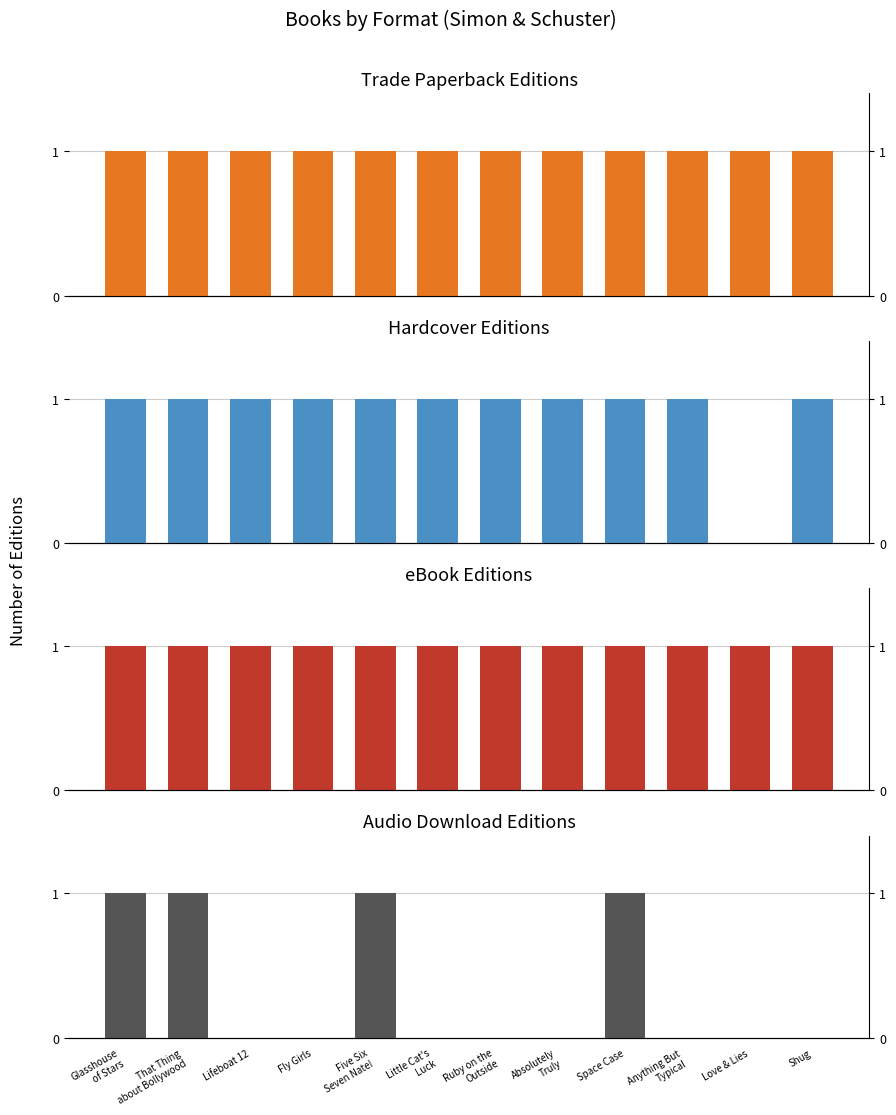

Reading left to right, list all the values displayed in this chart.

Trade Paperback: Glasshouse
of Stars=1	That Thing
about Bollywood=1	Lifeboat 12=1	Fly Girls=1	Five Six
Seven Nate!=1	Little Cat's
Luck=1	Ruby on the
Outside=1	Absolutely
Truly=1	Space Case=1	Anything But
Typical=1	Love & Lies=1	Shug=1
Hardcover: Glasshouse
of Stars=1	That Thing
about Bollywood=1	Lifeboat 12=1	Fly Girls=1	Five Six
Seven Nate!=1	Little Cat's
Luck=1	Ruby on the
Outside=1	Absolutely
Truly=1	Space Case=1	Anything But
Typical=1	Love & Lies=0	Shug=1
eBook: Glasshouse
of Stars=1	That Thing
about Bollywood=1	Lifeboat 12=1	Fly Girls=1	Five Six
Seven Nate!=1	Little Cat's
Luck=1	Ruby on the
Outside=1	Absolutely
Truly=1	Space Case=1	Anything But
Typical=1	Love & Lies=1	Shug=1
Audio Download: Glasshouse
of Stars=1	That Thing
about Bollywood=1	Lifeboat 12=0	Fly Girls=0	Five Six
Seven Nate!=1	Little Cat's
Luck=0	Ruby on the
Outside=0	Absolutely
Truly=0	Space Case=1	Anything But
Typical=0	Love & Lies=0	Shug=0